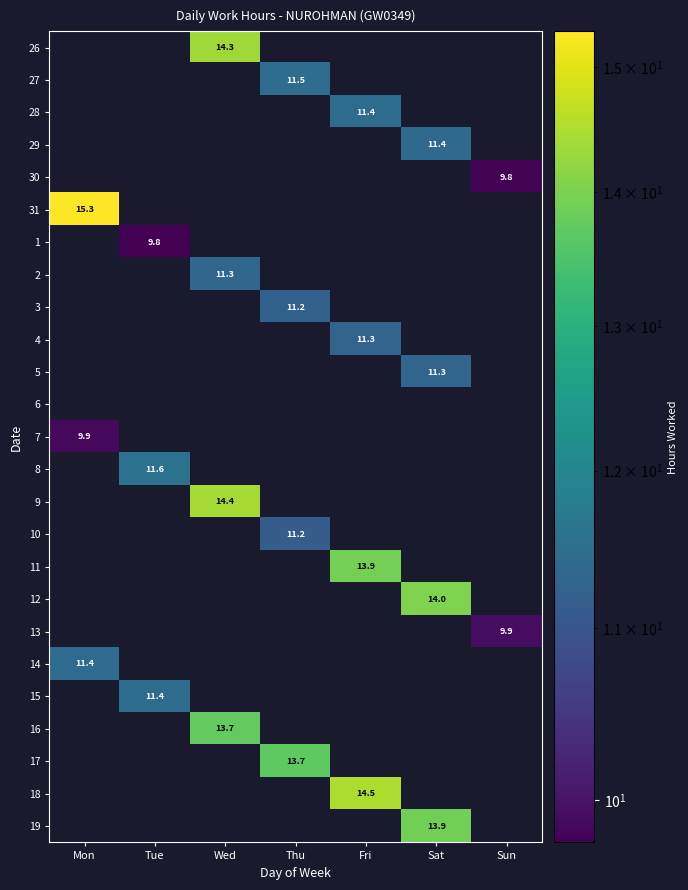

Count the number of data series in this chart.

25